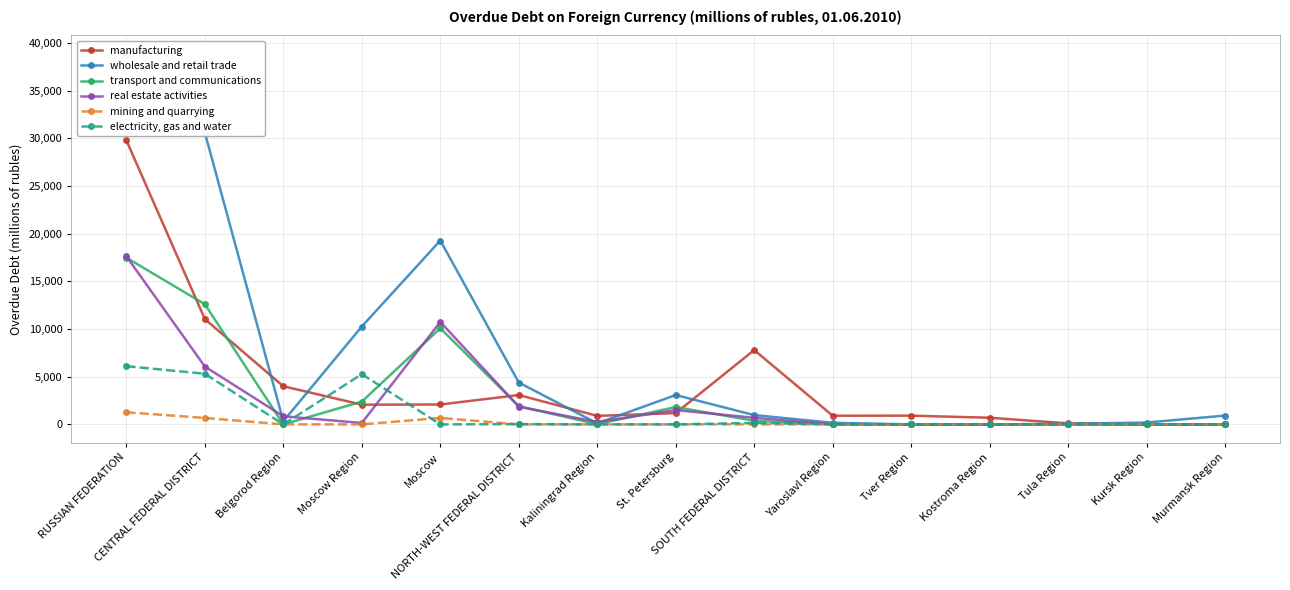

What value does the mining and quarrying series have at Moscow, to the nearest 10?

670